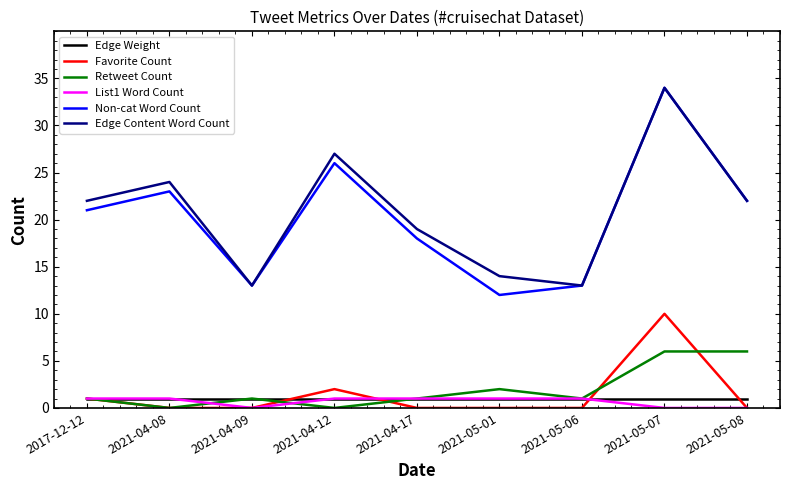

True or false: Retweet Count and Edge Content Word Count intersect in this chart.

False